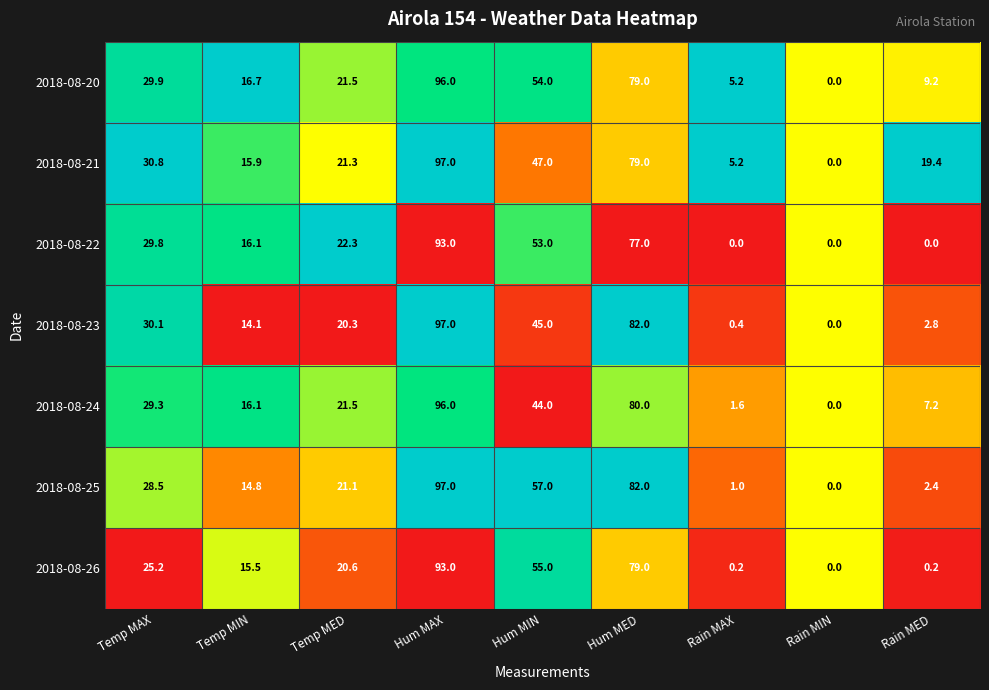

What is the difference between the maximum and minimum values in the 2018-08-24 series?

96.0